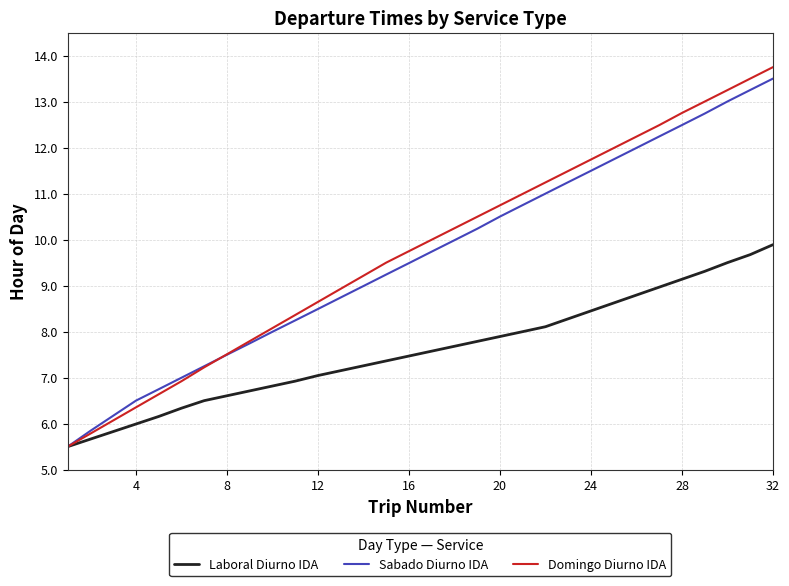

Which series has the widest spread of values?

Domingo Diurno IDA